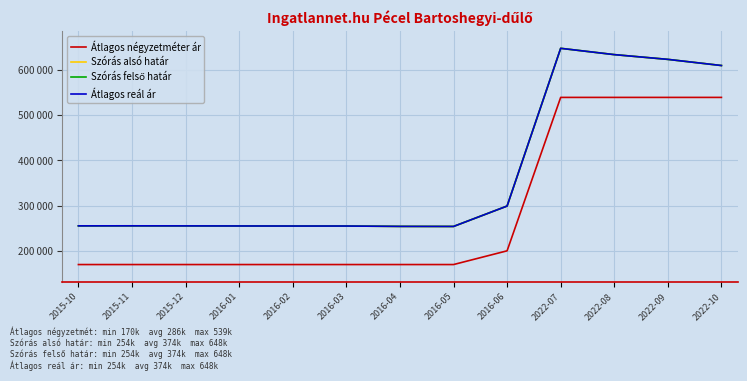

Does the chart display data point markers on the line(s)?

No